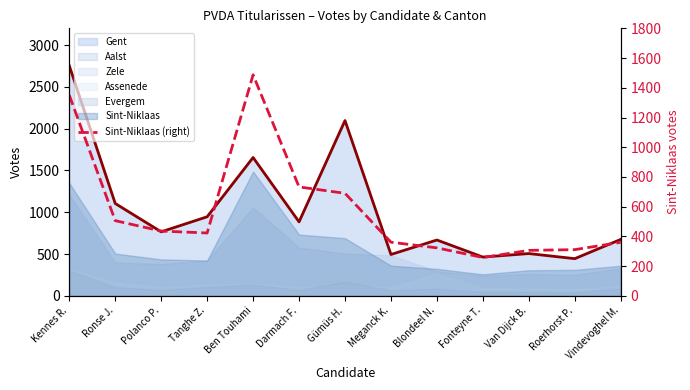

Which label corresponds to the largest value in the chart?

Ben Touhami